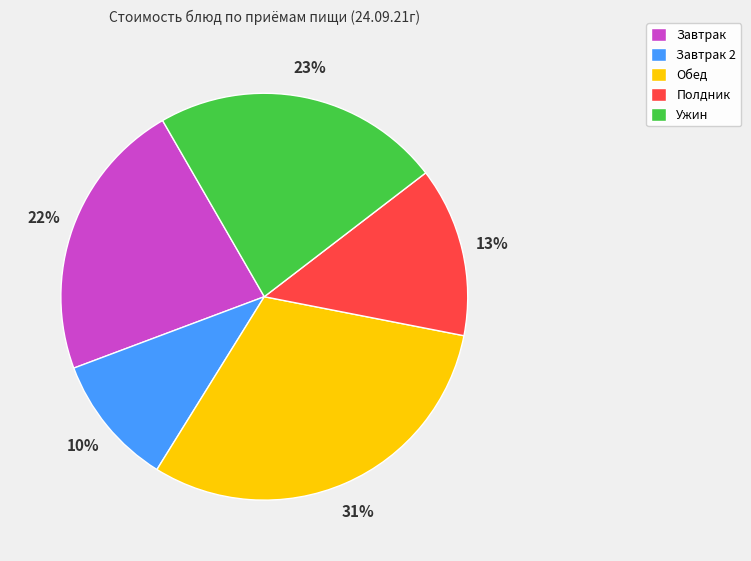

Does Завтрак account for over 50% of the chart?

No